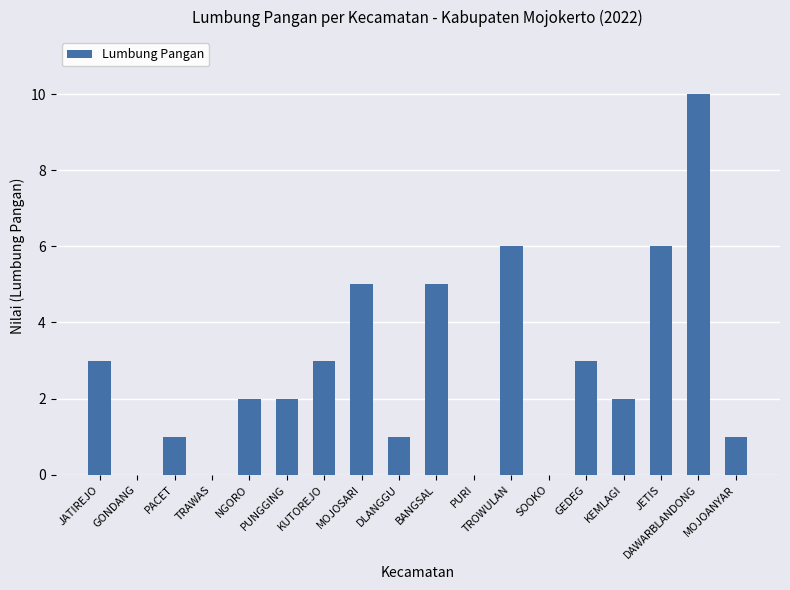

Count the values in the range 1 to 5.

11